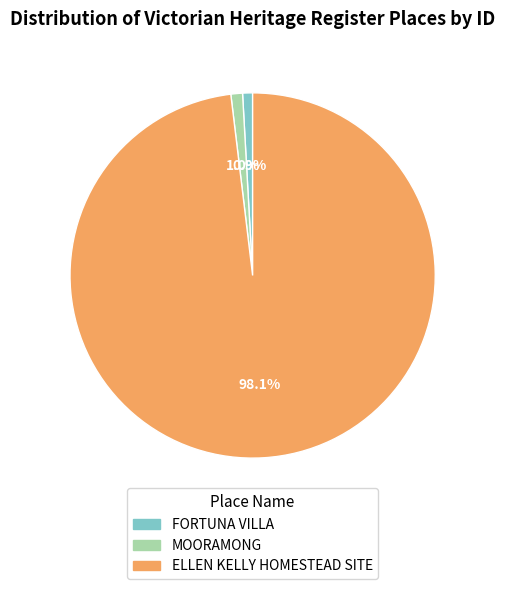

Which slice is the largest?

ELLEN KELLY HOMESTEAD SITE